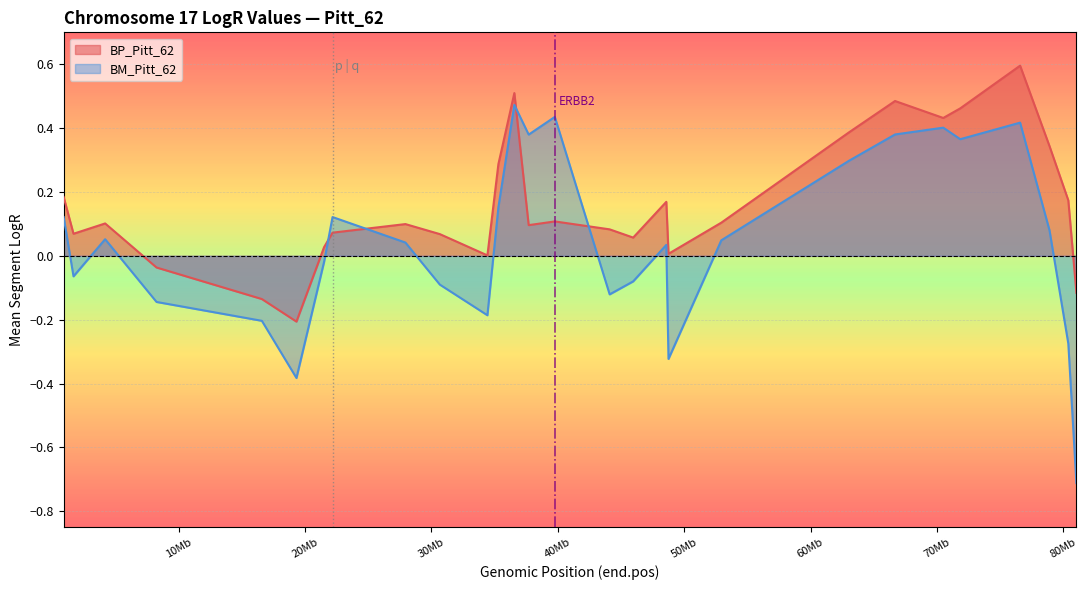

What is the difference between the highest and lowest values at 63035253?

0.1